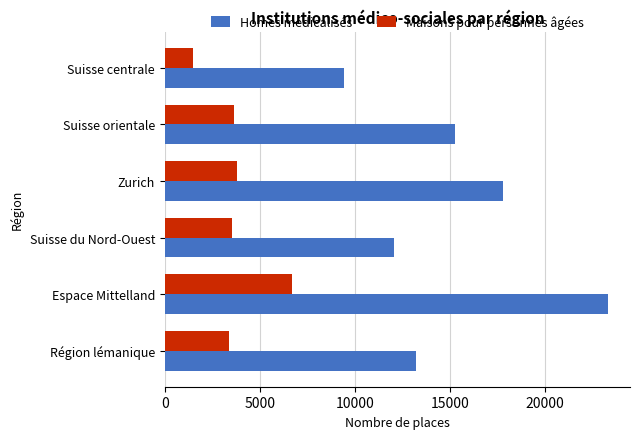

Which series has the widest spread of values?

Homes médicalisés